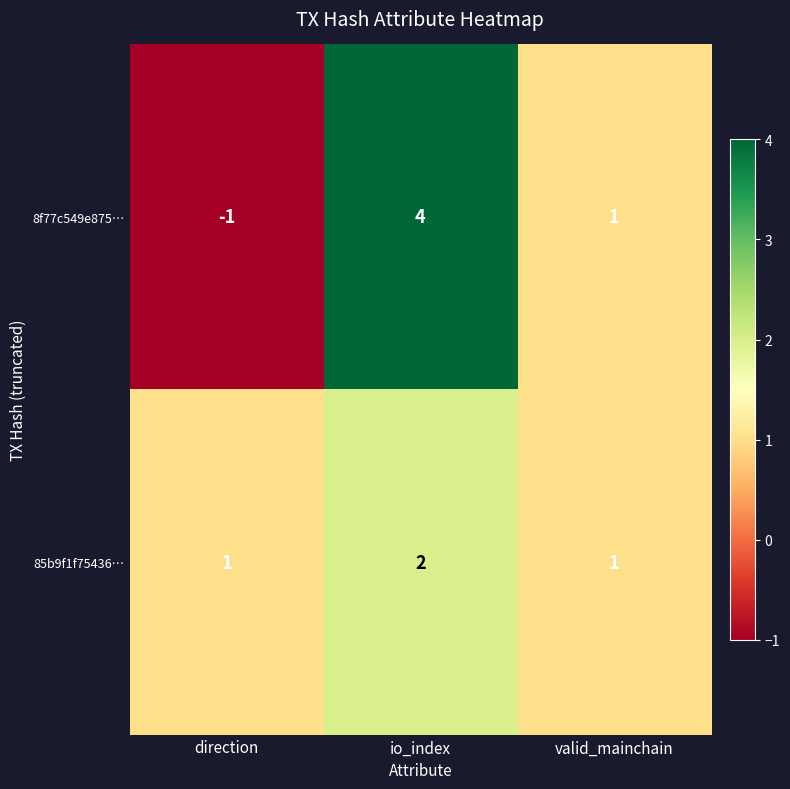

At which category is the sum across all series the highest?

io_index